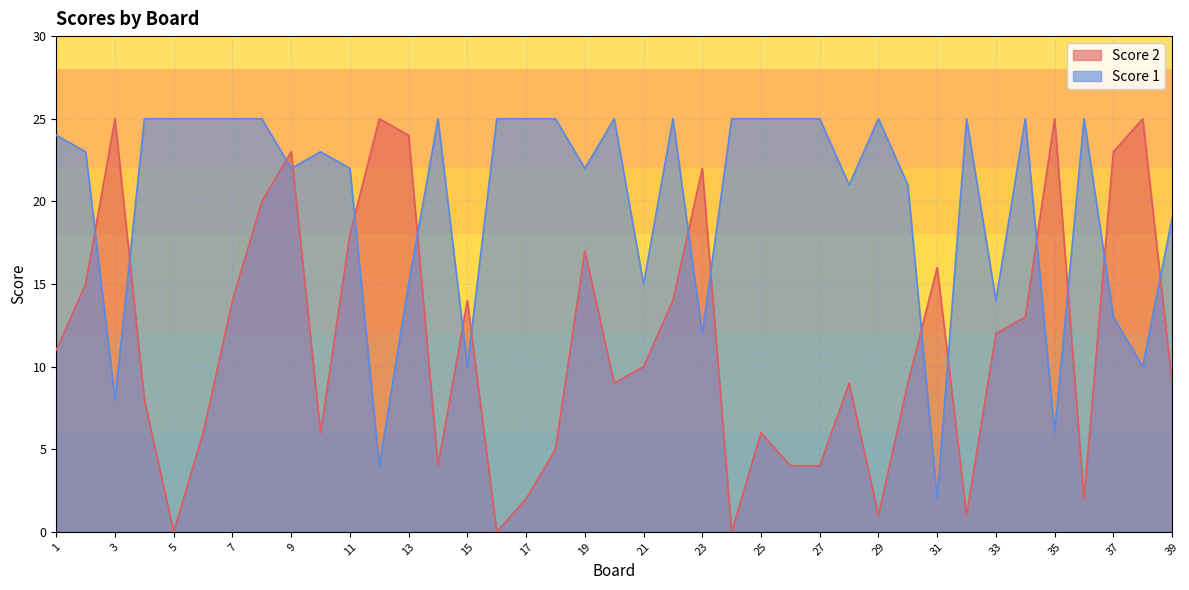

Where does the Score 2 series first go above 10?

1